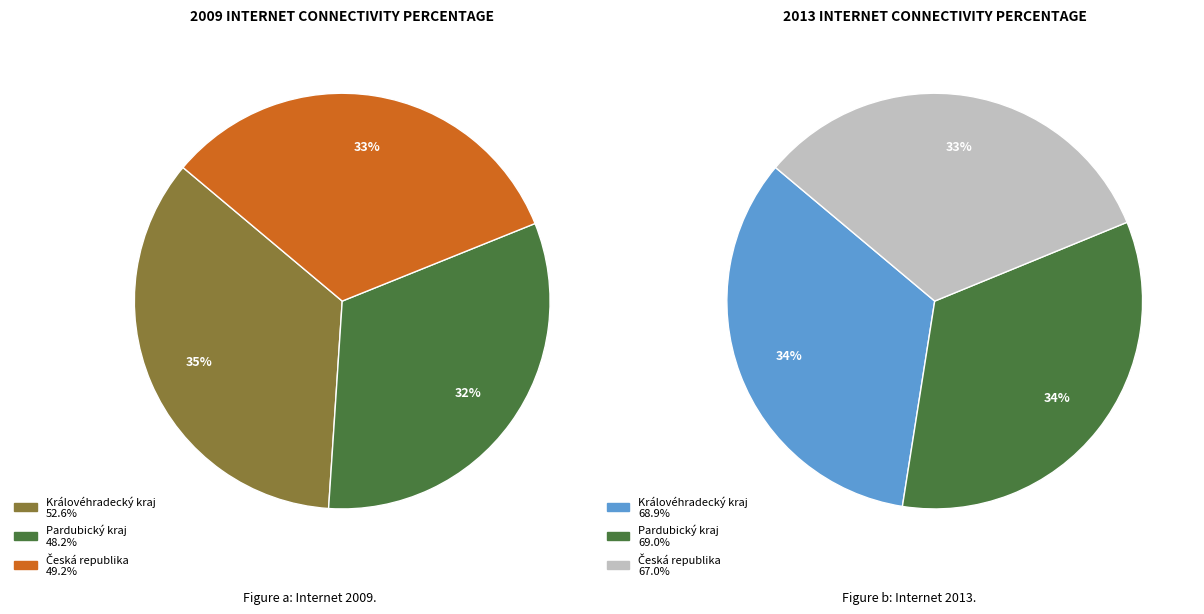

To the nearest percent, what portion does Pardubický kraj represent?

34%